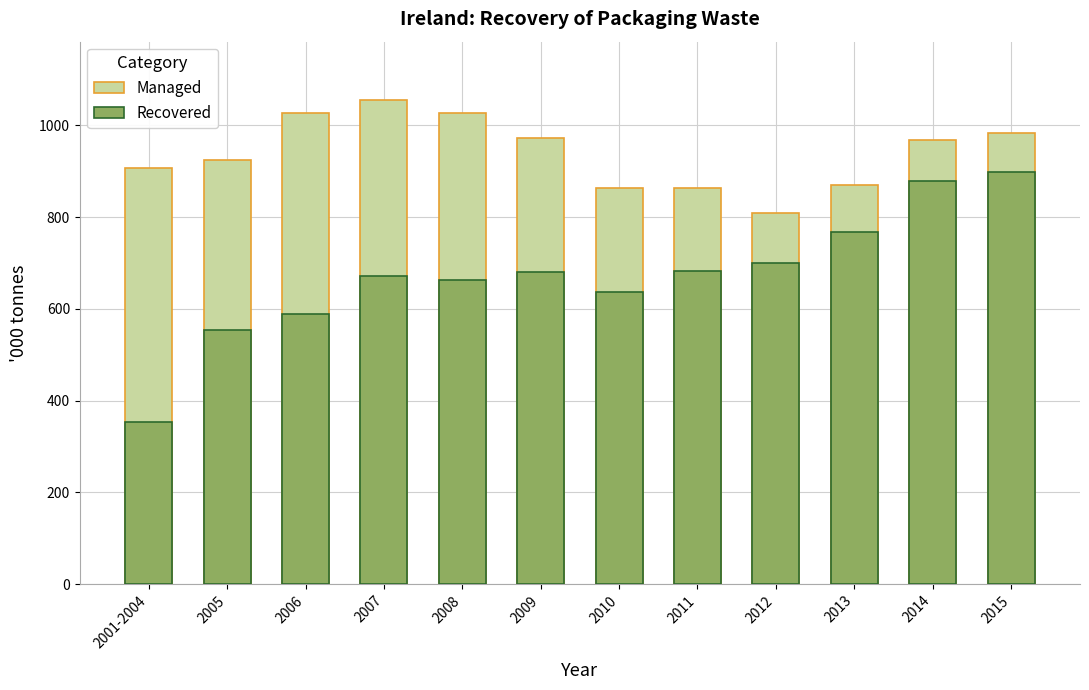

Reading right to left, list all the values displayed in this chart.

Managed: 2015=983.0	2014=969.0	2013=870.0	2012=810.0	2011=864.0	2010=864.0	2009=972.0	2008=1027.0	2007=1056.0	2006=1028.0	2005=925.0	2001-2004=907.2
Recovered: 2015=899.0	2014=878.0	2013=767.0	2012=701.0	2011=682.0	2010=637.0	2009=680.0	2008=664.0	2007=672.0	2006=590.0	2005=555.0	2001-2004=354.2